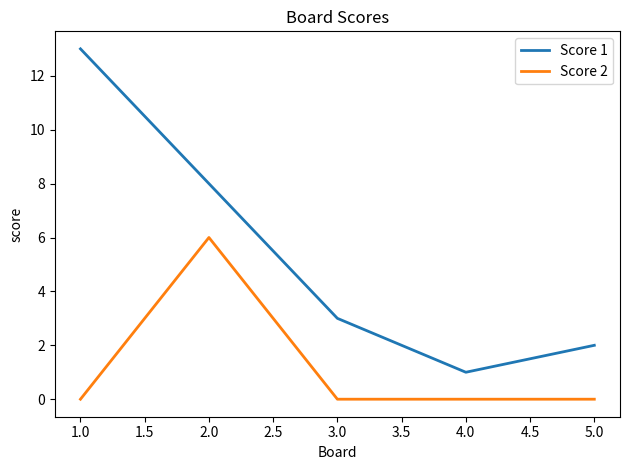

What is the average value of the Score 2 series?

1